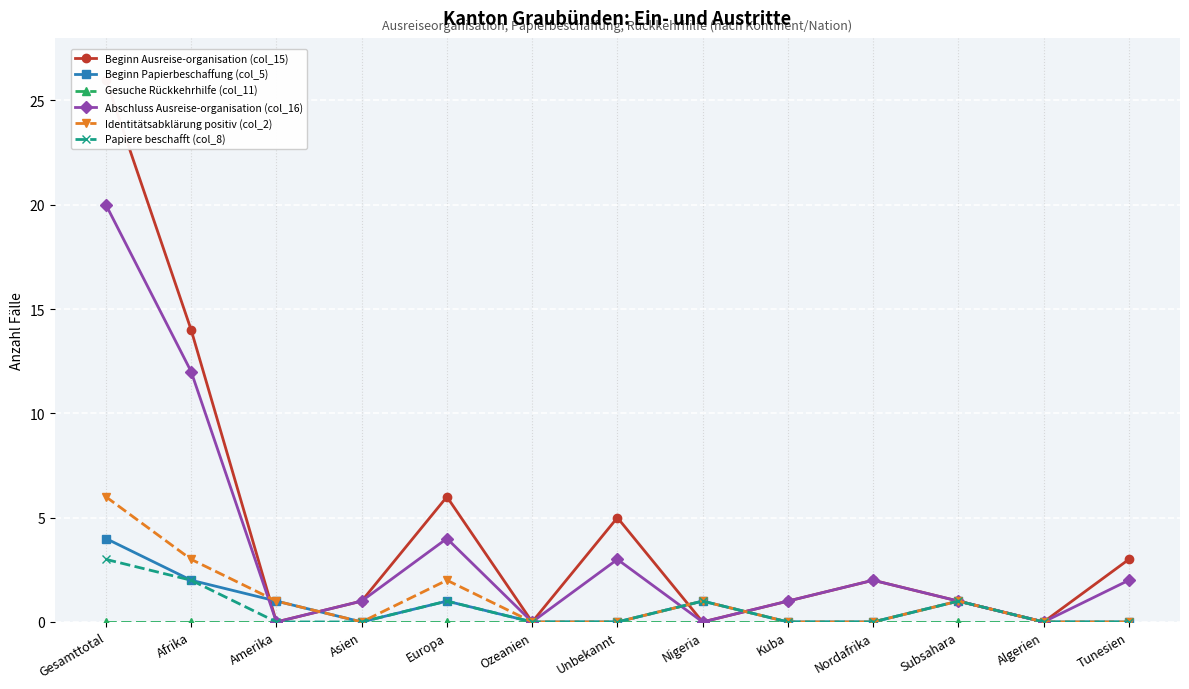

The Papiere beschafft (col_8) series shows 0 at Asien. True or false?

True